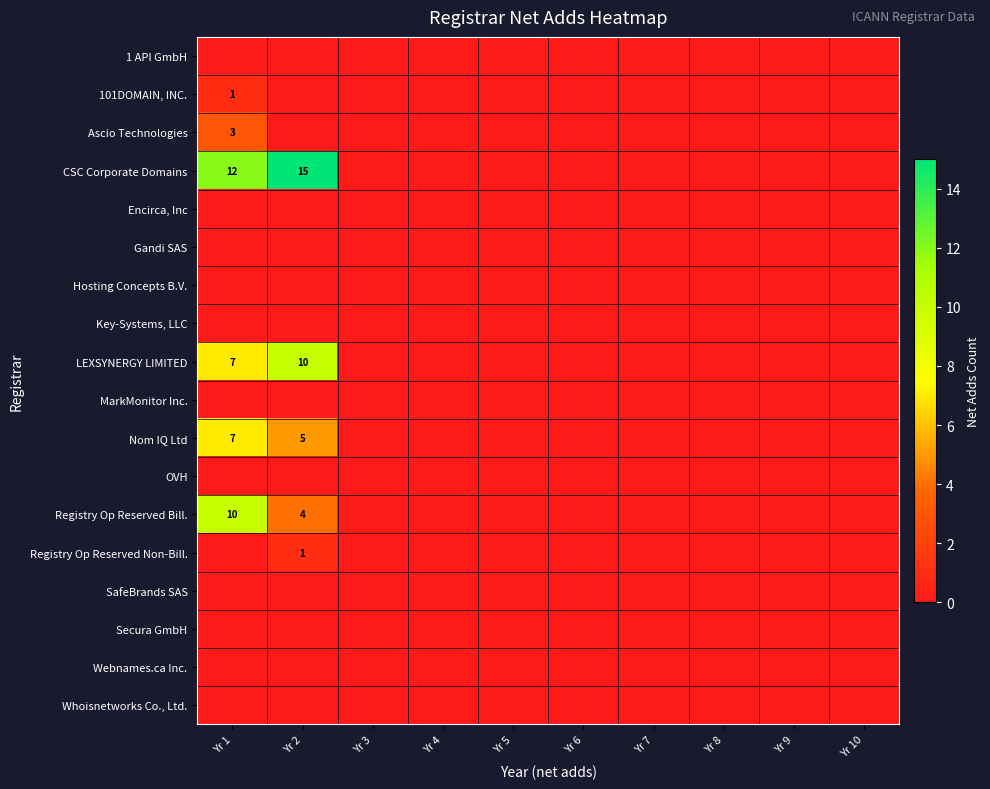

At which category is the sum across all series the highest?

Yr 1